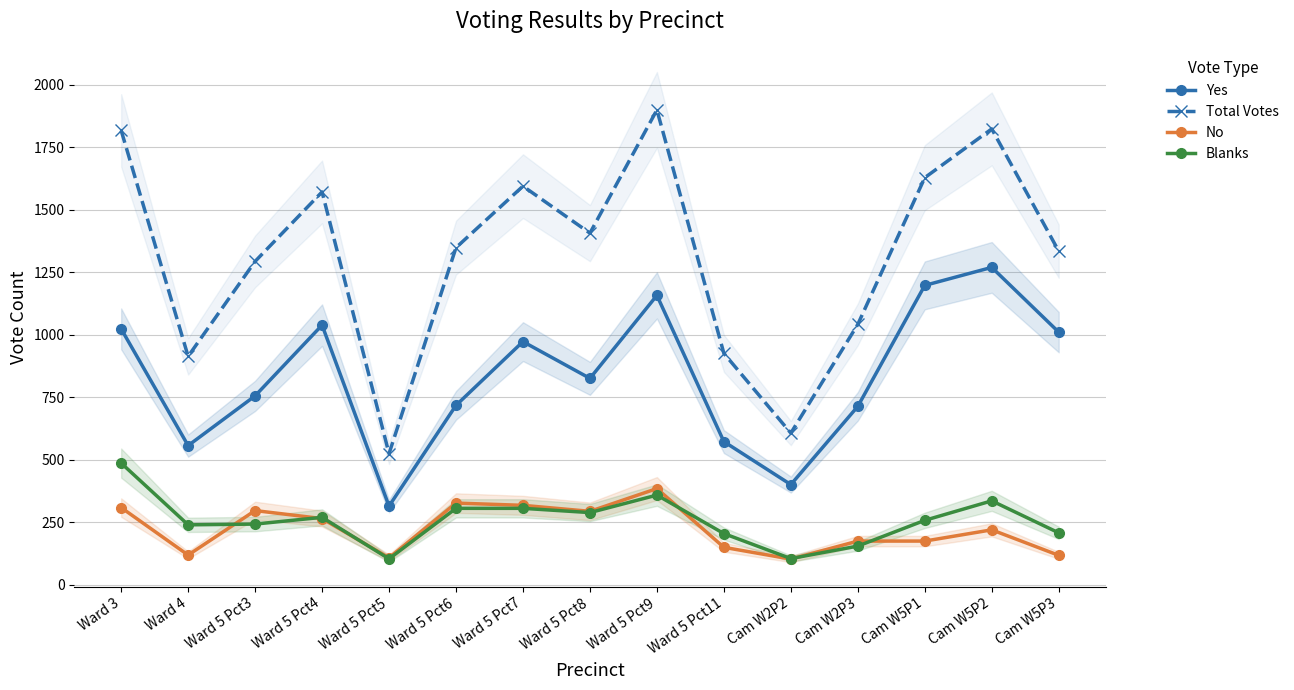

True or false: Total Votes and Yes intersect in this chart.

False